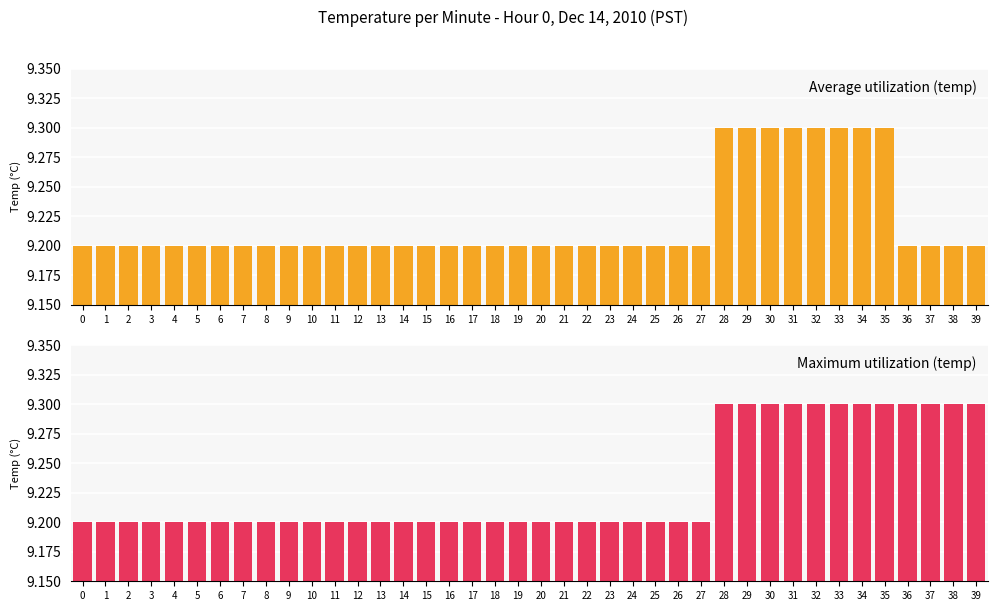

How many bars are there in each group?

2